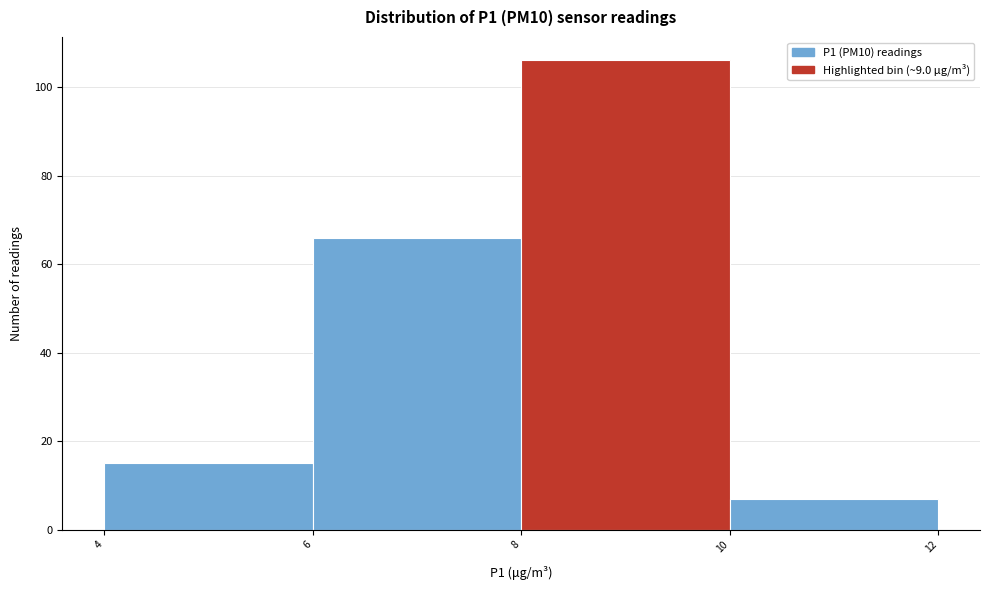

Which range on the x-axis has the tallest bar?

8 to 10